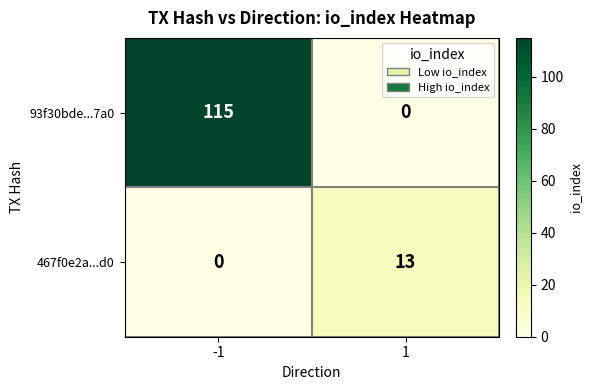

What is the difference between the maximum and minimum values in the 467f0e2a...d0 series?

13